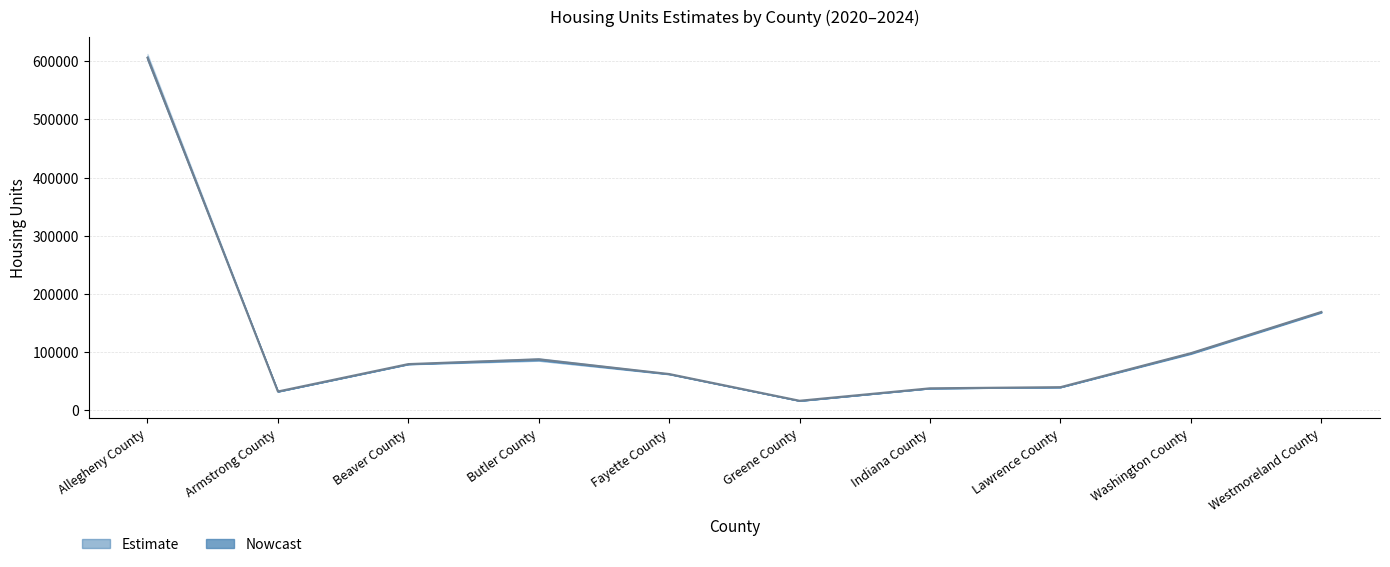

True or false: 2020 Estimate has a value of 55176 at Washington County.

False